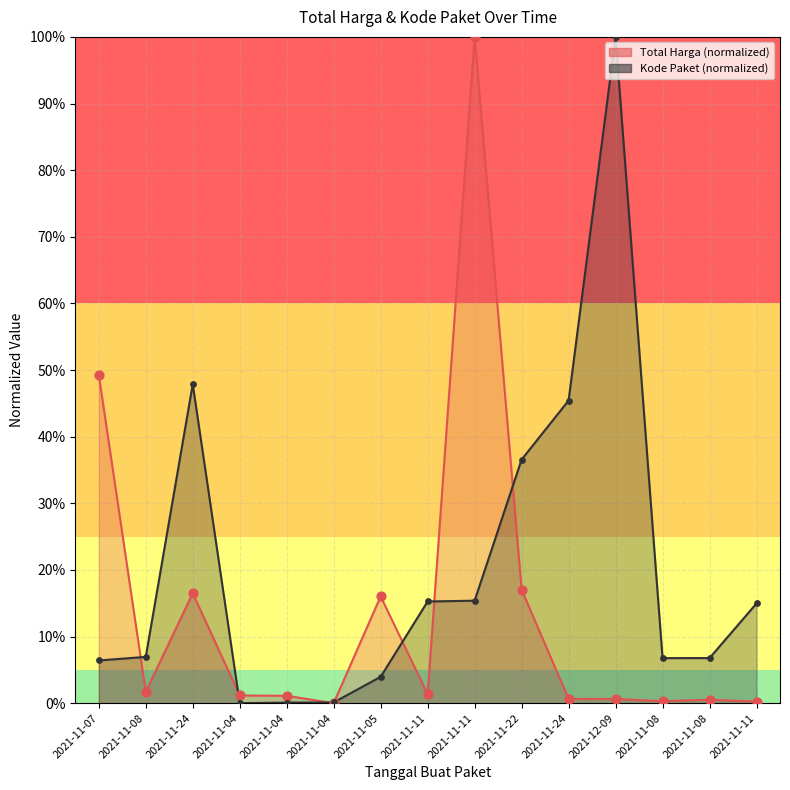

At which category is the sum across all series the highest?

2021-11-11